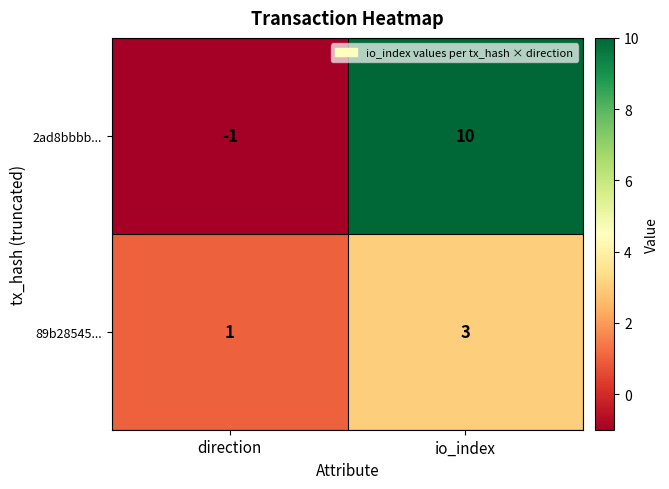

Rank the series by their maximum value, from lowest to highest.

89b28545..., 2ad8bbbb...